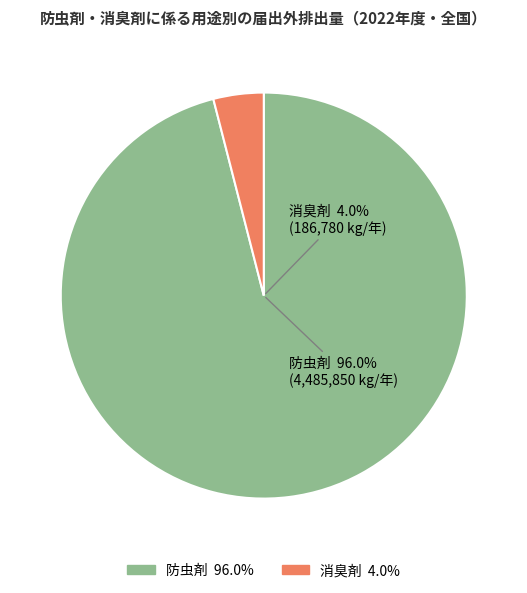

How many segments does this pie chart have?

2